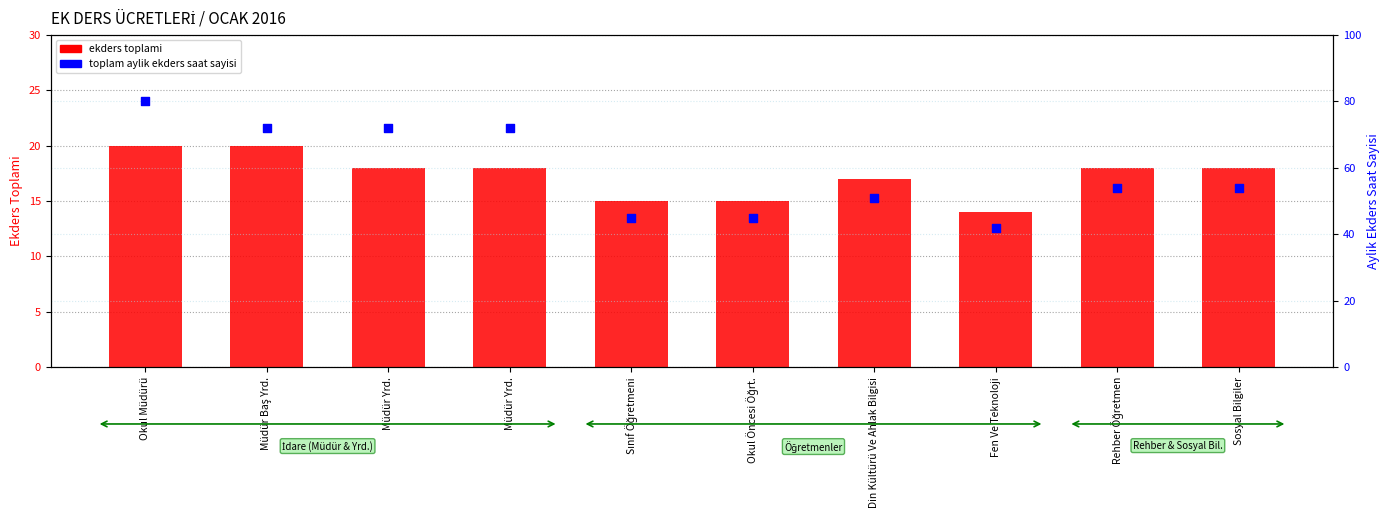

Is the value of toplam aylik ekders saat sayisi at Din Kültürü Ve Ahlak Bilgisi greater than the value of ekders toplami at Müdür Yrd.?

Yes